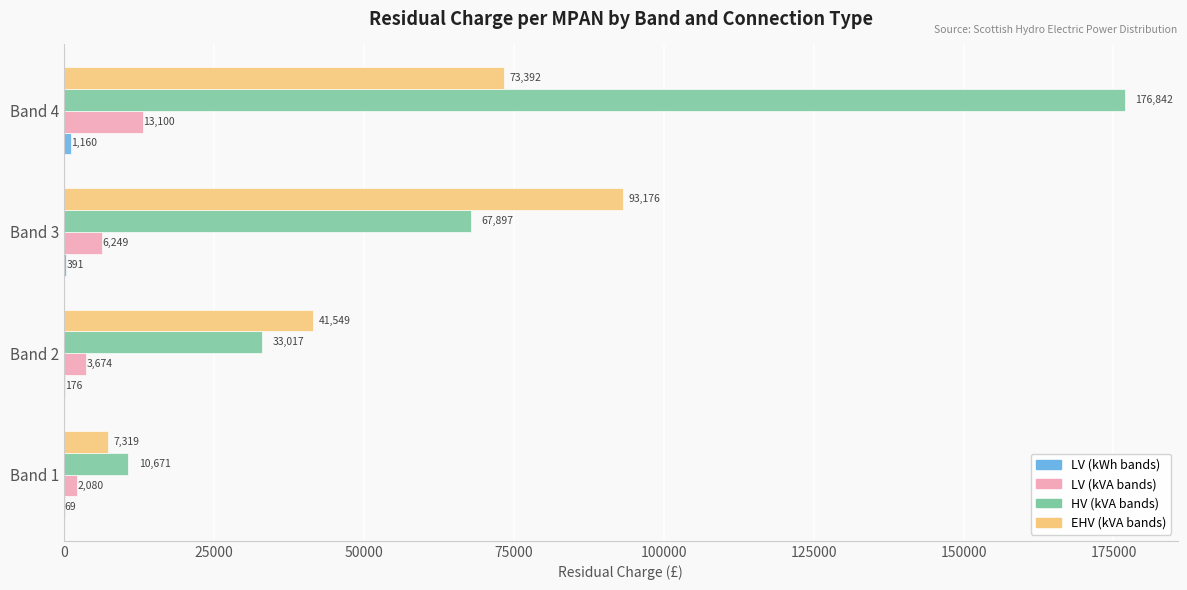

Is it true that EHV (kVA bands) equals 43779.5 at Band 4?

False